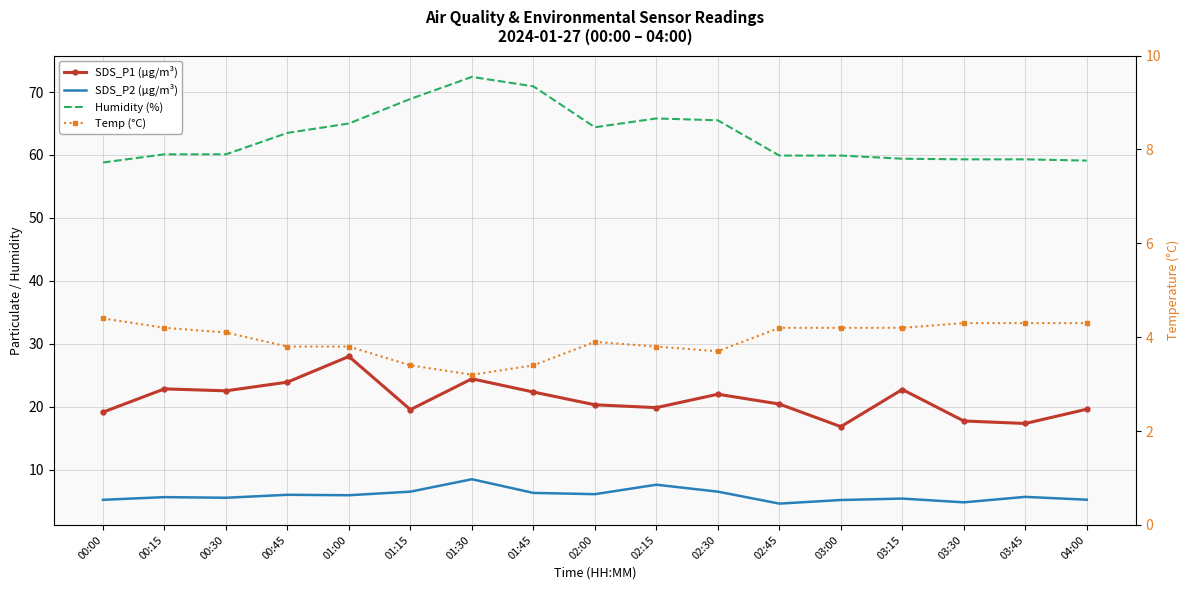

Does the chart have visible grid lines?

Yes